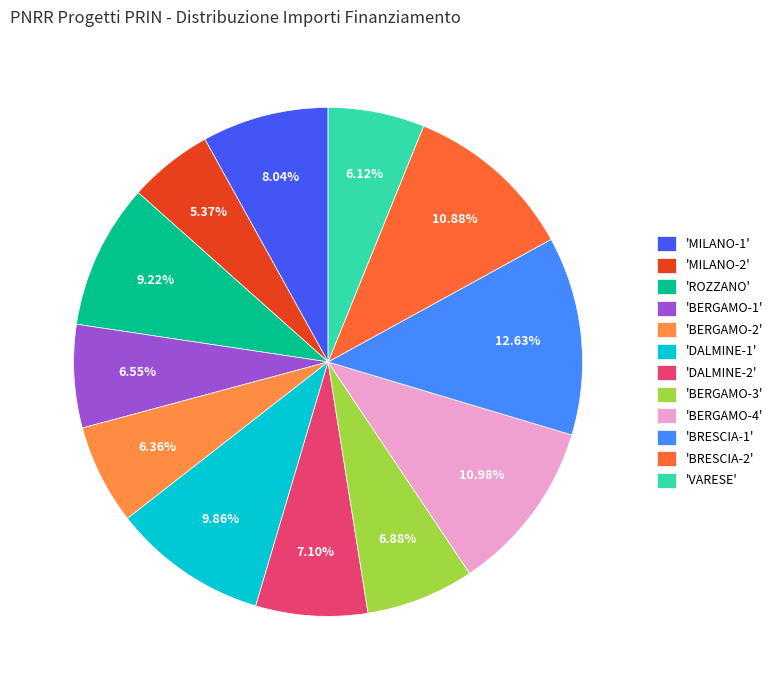

What is the smallest slice in the pie chart?

'MILANO-2'